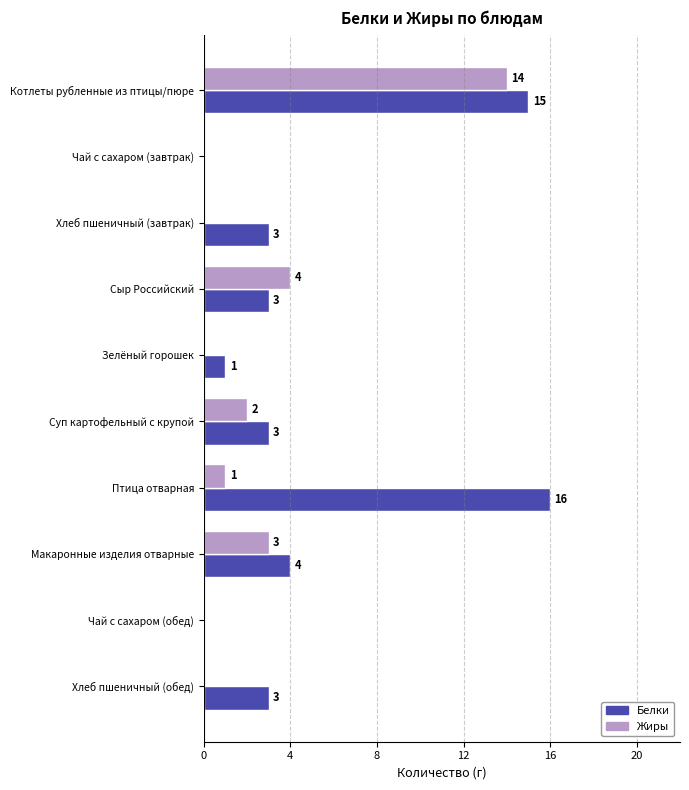

Which category has the highest value across all series?

Птица отварная